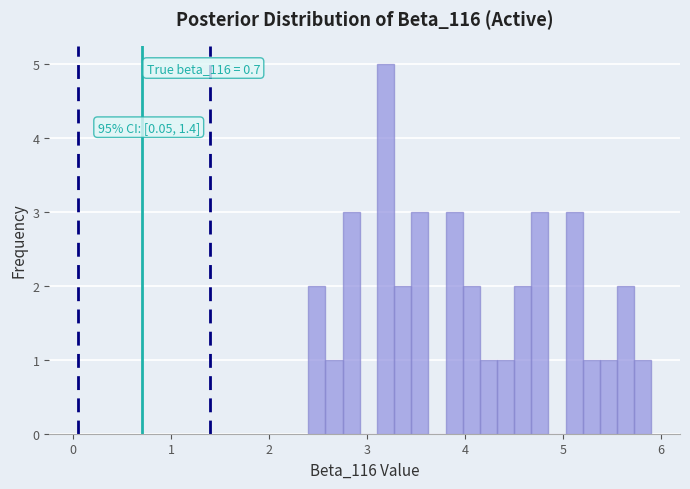

Read against the x-axis, roughly where is the centre of the tallest bar?

3.2